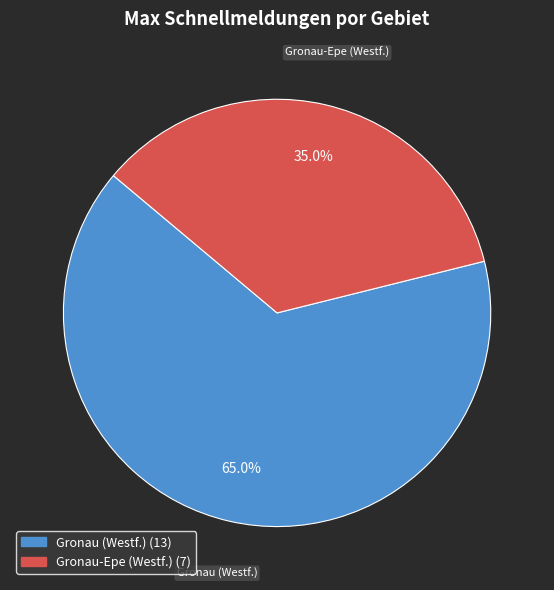

To the nearest percent, what percentage of the pie is Gronau-Epe (Westf.)?

35%